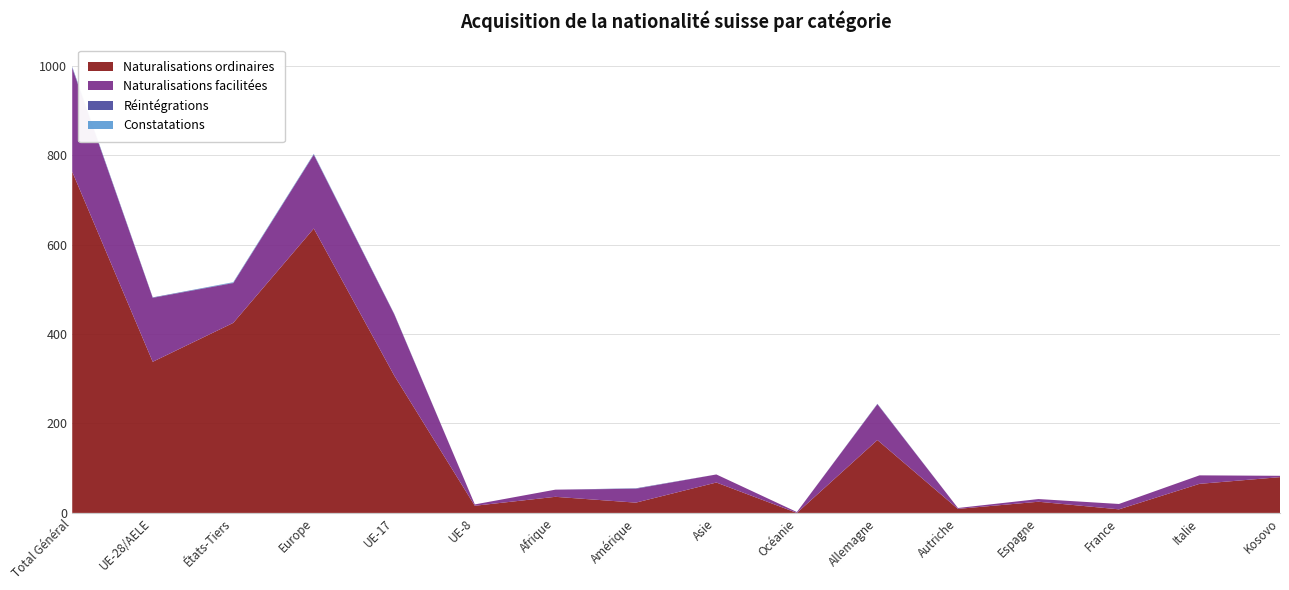

Reading left to right, extract all data points from this chart.

Naturalisations ordinaires: 763	338	425	636	307	16	36	23	68	0	163	9	25	8	65	80
Naturalisations facilitées: 232	143	89	165	137	3	16	31	18	2	80	2	6	12	19	3
Réintégrations: 2	1	1	1	1	0	0	1	0	0	1	0	0	0	0	0
Constatations: 1	0	1	1	0	0	0	0	0	0	0	0	0	0	0	0